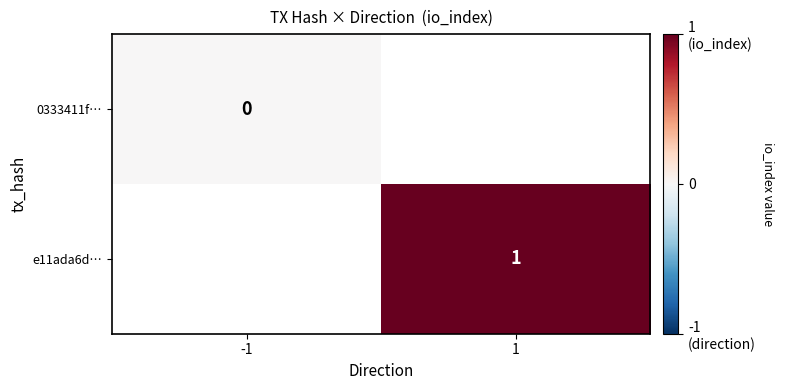

The value of e11ada6d… at 1 is 1.5. True or false?

False